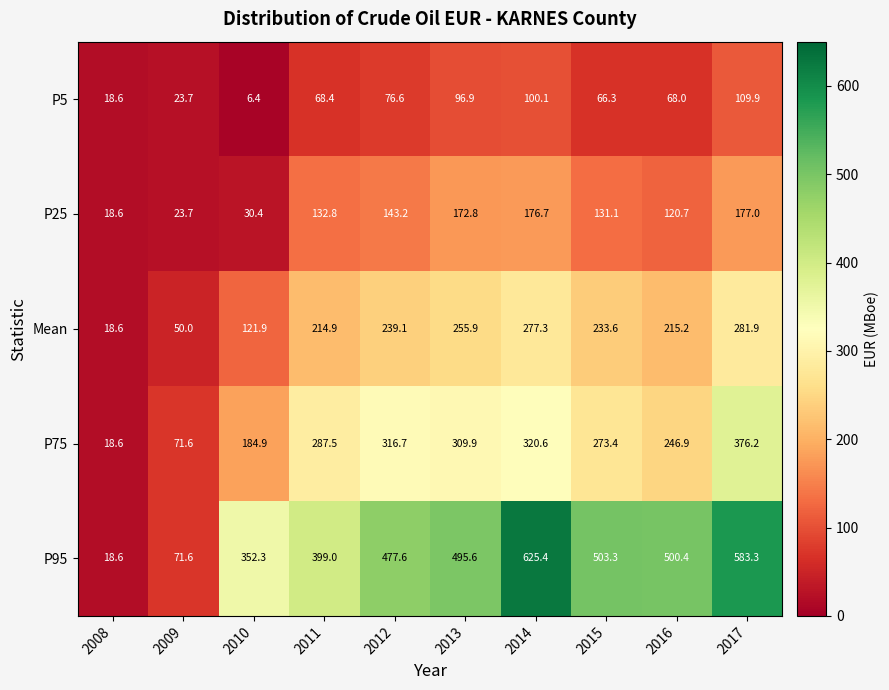

What value does the Mean series have at 2012?

239.1